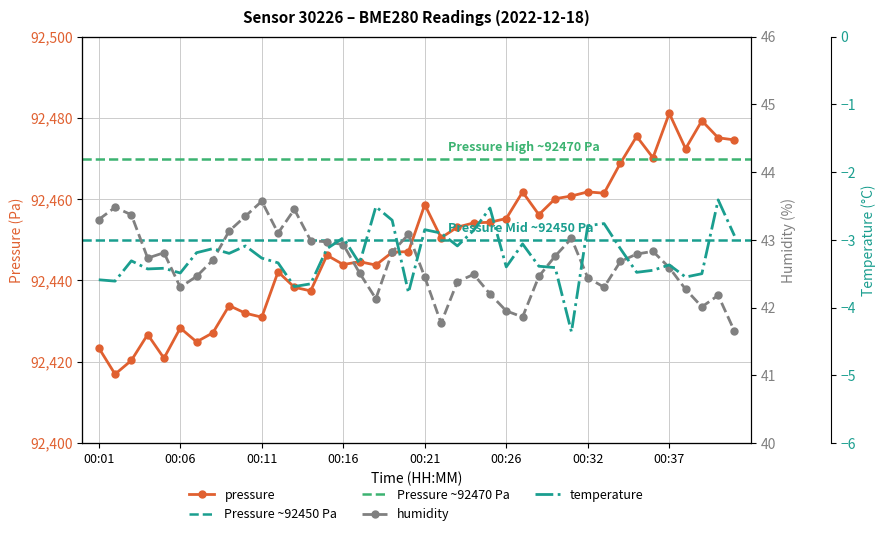

At 00:08, list the series in order from smallest to largest.

temperature, humidity, pressure